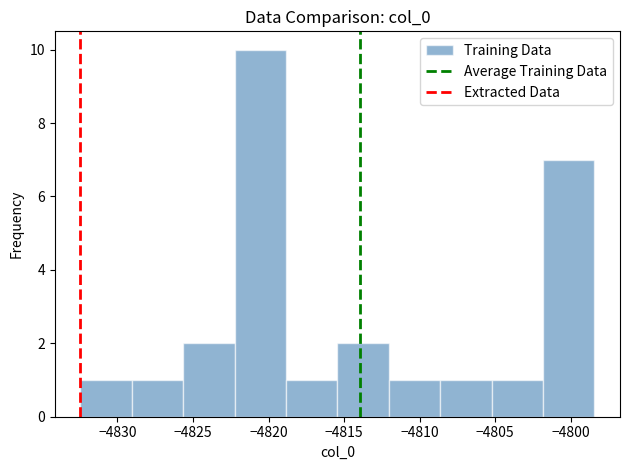

Reading left to right, transcribe this chart: for each bar, give the range it covers on the x-axis and its height. Neither the bar edges nor the heights are printed on the chart, so give them approximately, as read against the axes.

-4832.5 to -4829.0: 1
-4829.0 to -4825.5: 1
-4825.5 to -4822.0: 2
-4822.0 to -4819.0: 10
-4819.0 to -4815.5: 1
-4815.5 to -4812.0: 2
-4812.0 to -4808.5: 1
-4808.5 to -4805.0: 1
-4805.0 to -4802.0: 1
-4802.0 to -4798.5: 7